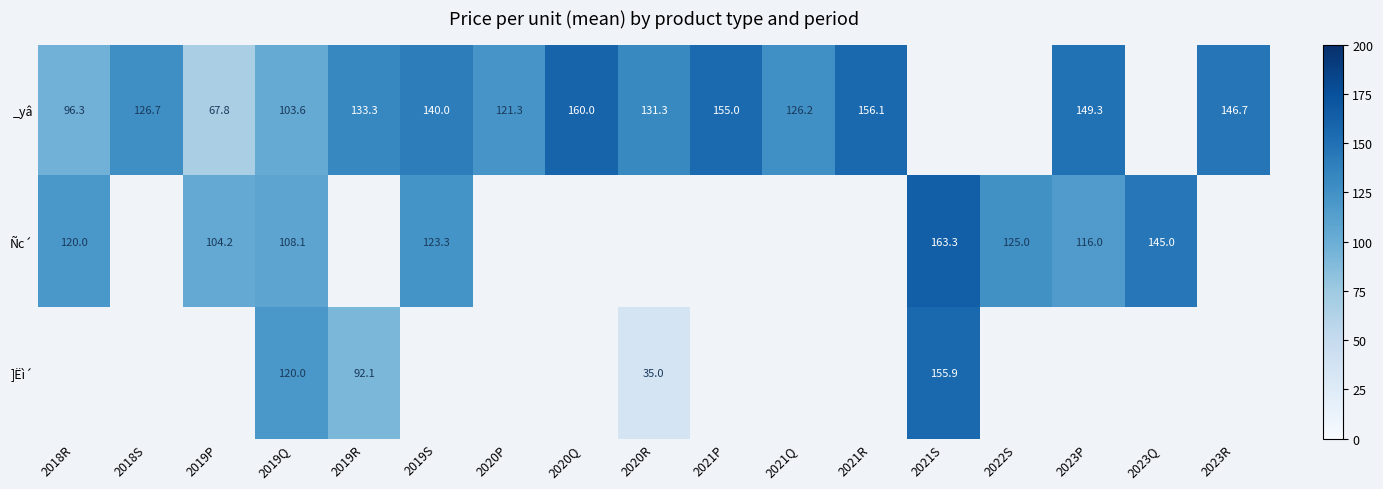

Is it true that _yâ equals 203.1 at 2023P?

False